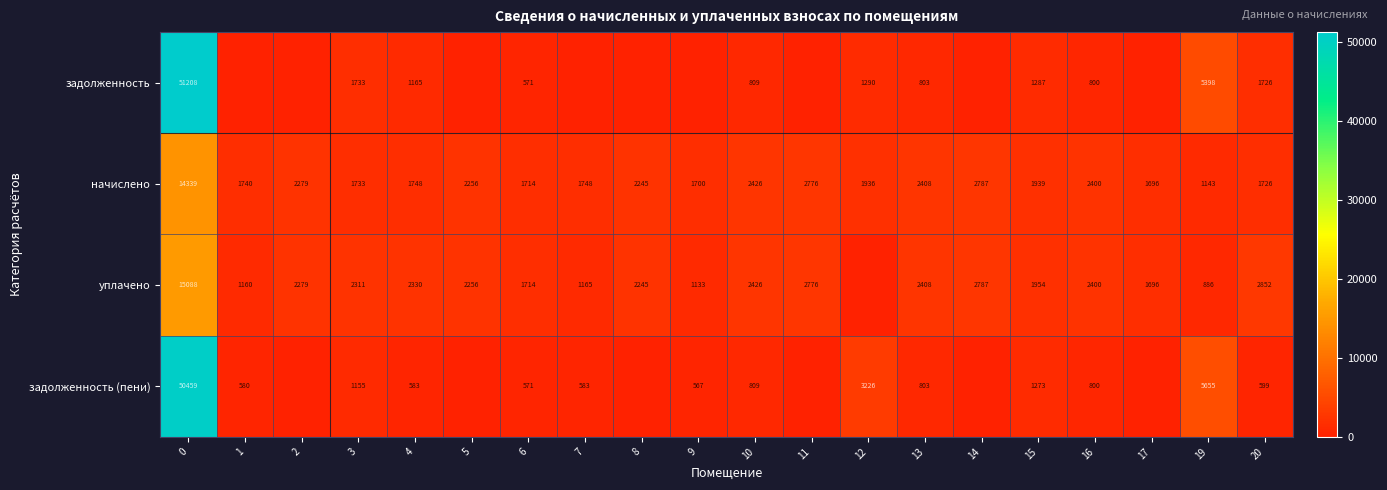

Rank the series at 15 from lowest to highest value.

задолженность (пени), задолженность, начислено, уплачено